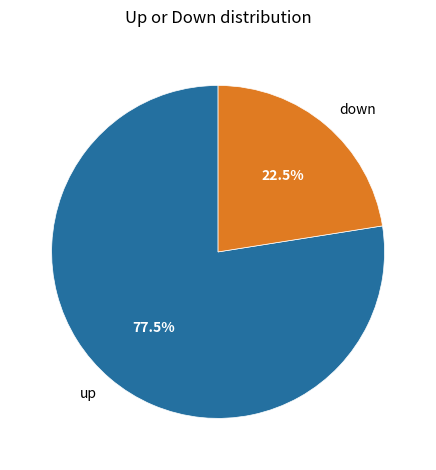

To the nearest percent, what is the difference between the largest and smallest slice percentages?

55%